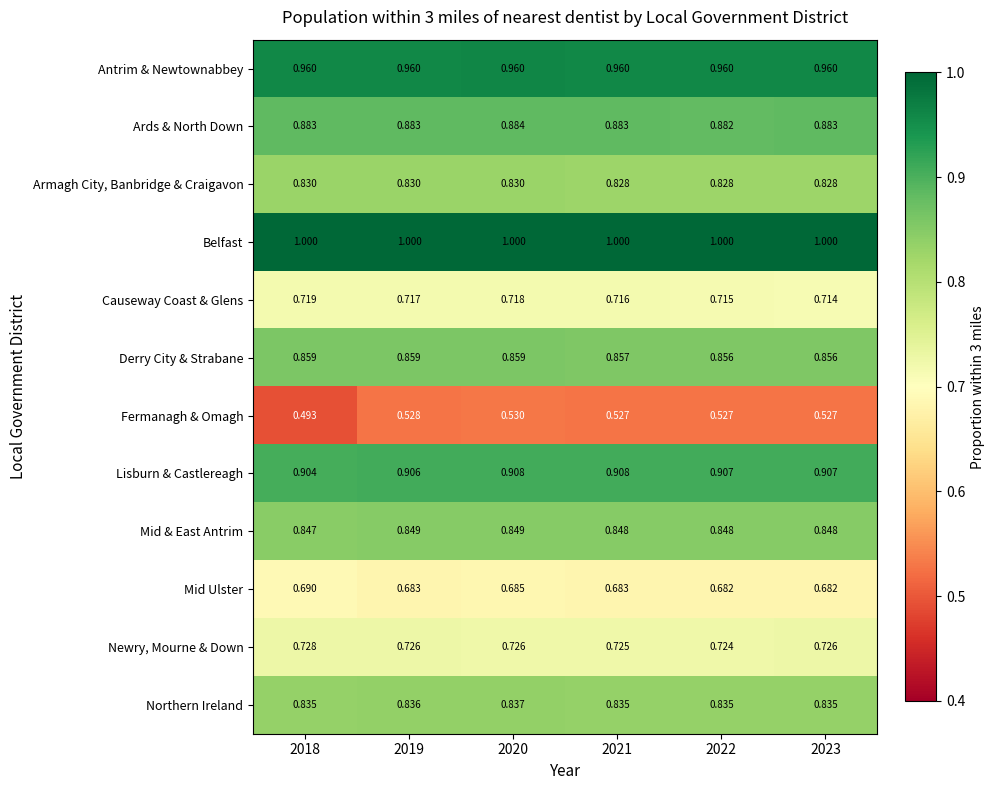

Rank the series at 2023 from highest to lowest value.

Belfast, Antrim & Newtownabbey, Lisburn & Castlereagh, Ards & North Down, Derry City & Strabane, Mid & East Antrim, Northern Ireland, Armagh City, Banbridge & Craigavon, Newry, Mourne & Down, Causeway Coast & Glens, Mid Ulster, Fermanagh & Omagh